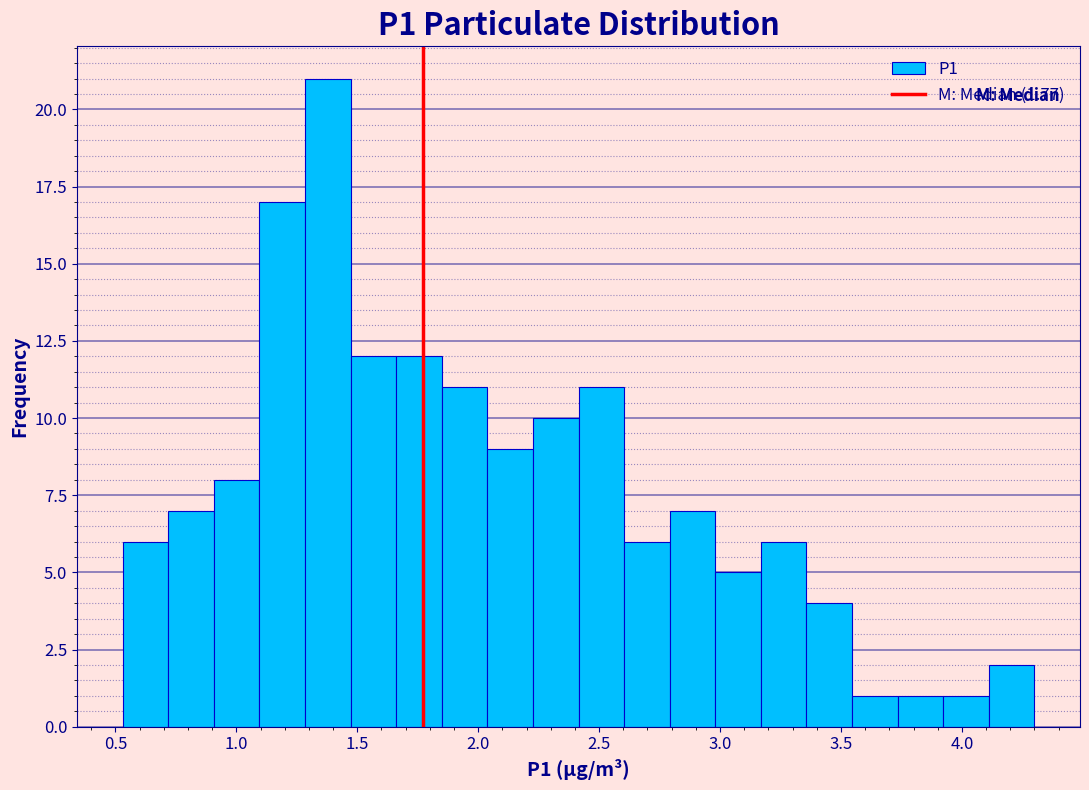

Around what value on the x-axis is the tallest bar? Give the approximate position of its centre, as read against the axis.

1.40